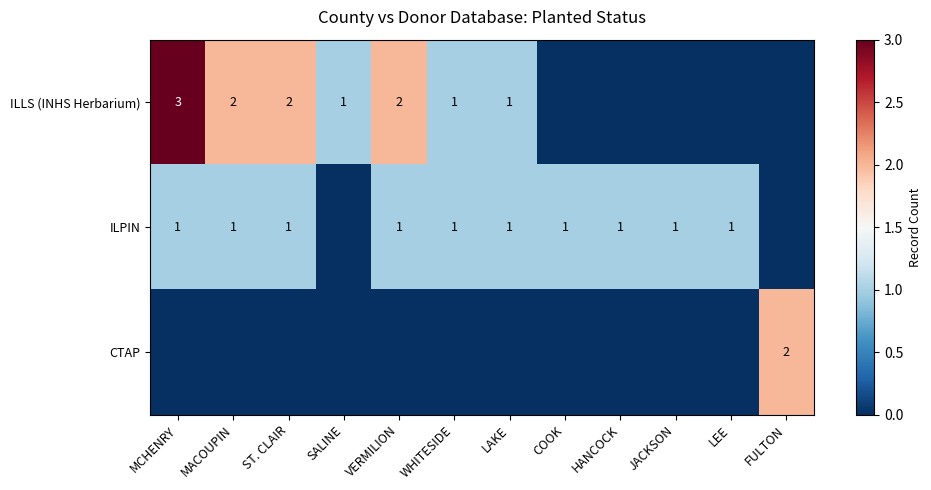

Is the value of ILPIN at LEE greater than the value of ILLS (INHS Herbarium) at ST. CLAIR?

No